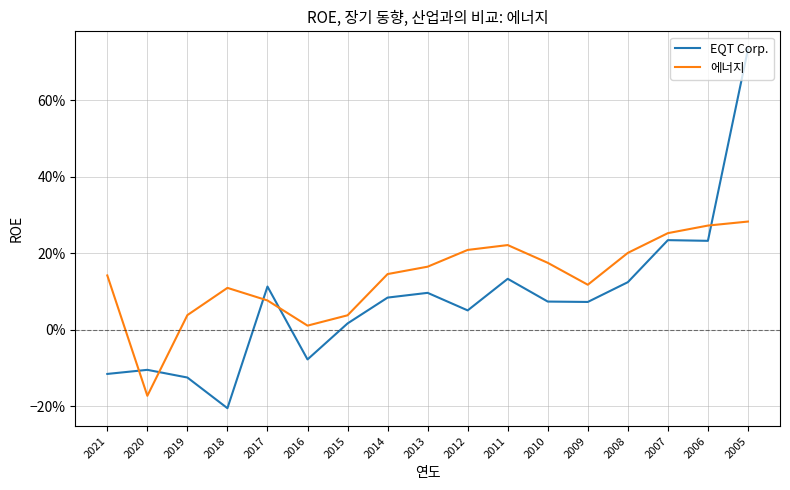

Does the chart have visible grid lines?

Yes